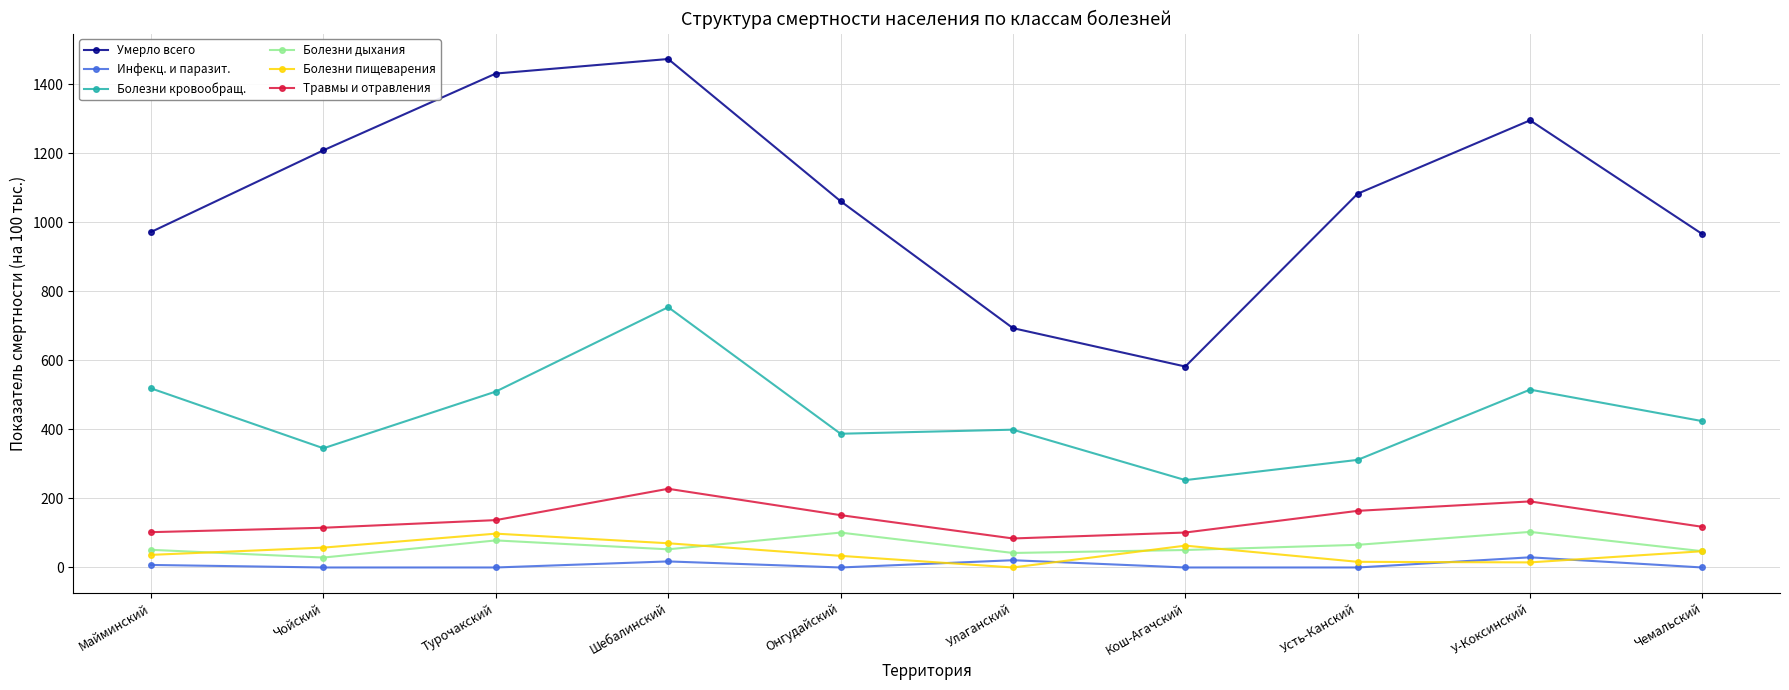

Read the Травмы и отравления value at Онгудайский.

151.7